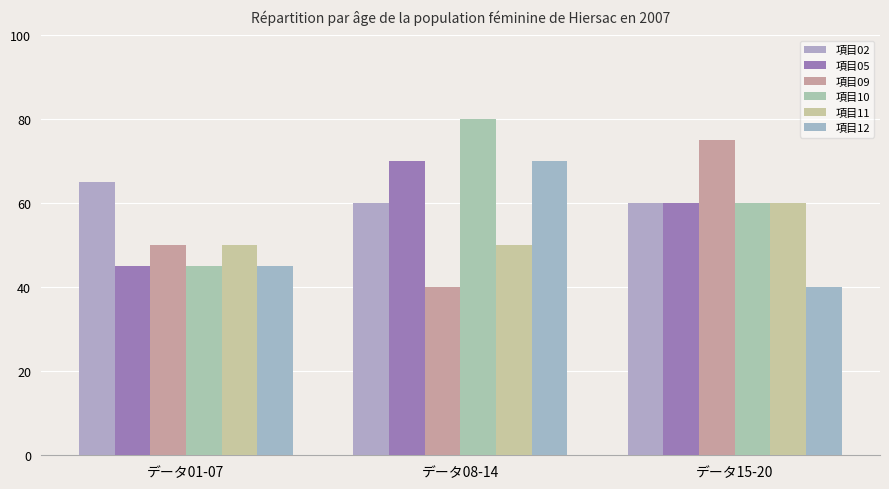

Does the chart contain stacked bars?

No